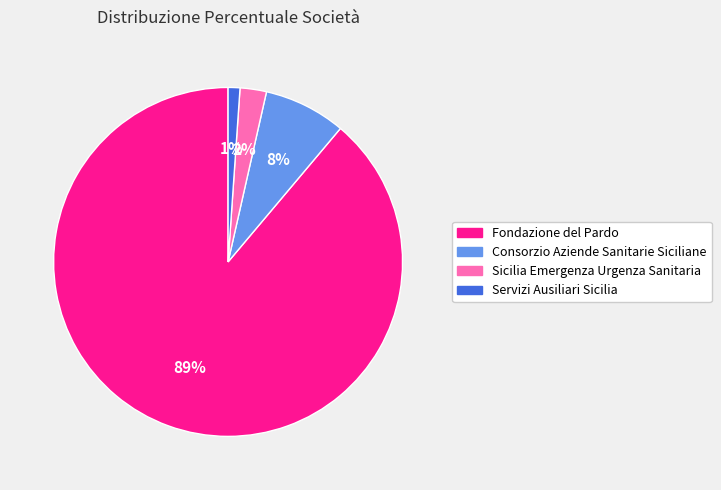

What is the majority slice?

Fondazione del Pardo